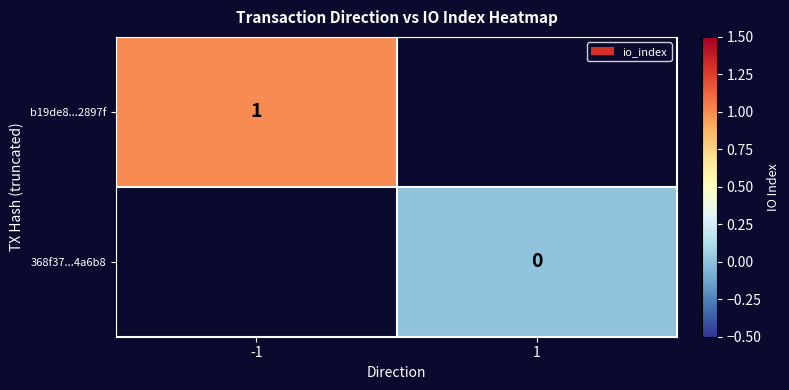

List the labels in order of b19de8...2897f value, largest first.

-1, 1